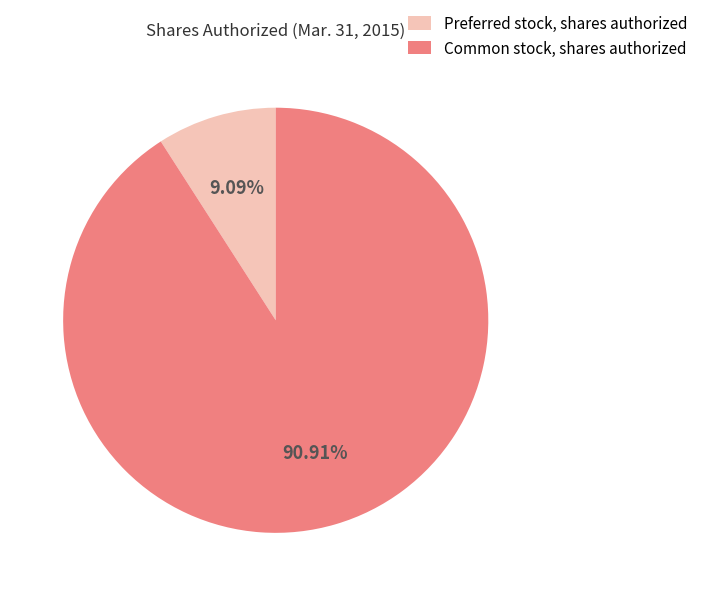

What is the largest slice in the pie chart?

Common stock, shares authorized